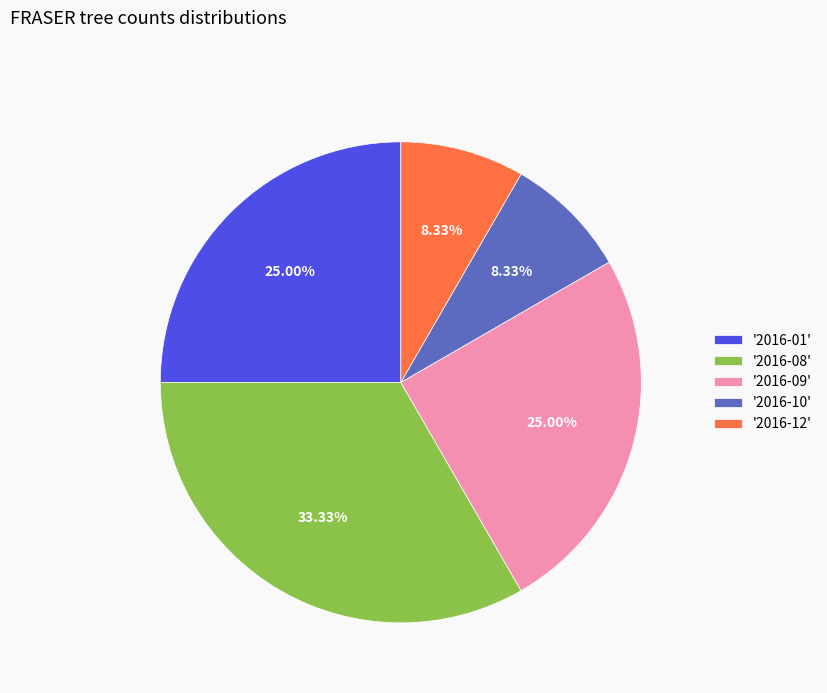

Is there any slice that represents more than half of the pie?

No